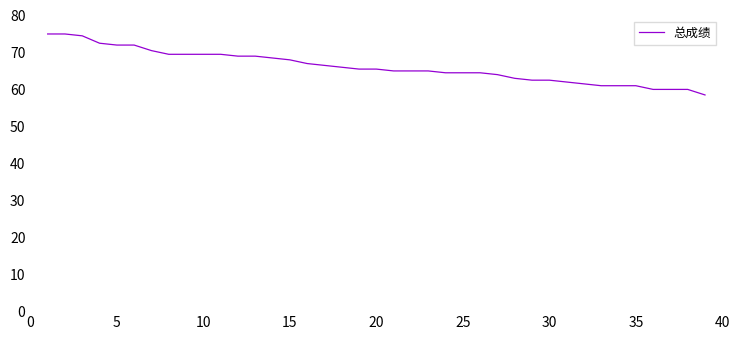

What is the minimum value shown in the chart?

58.5